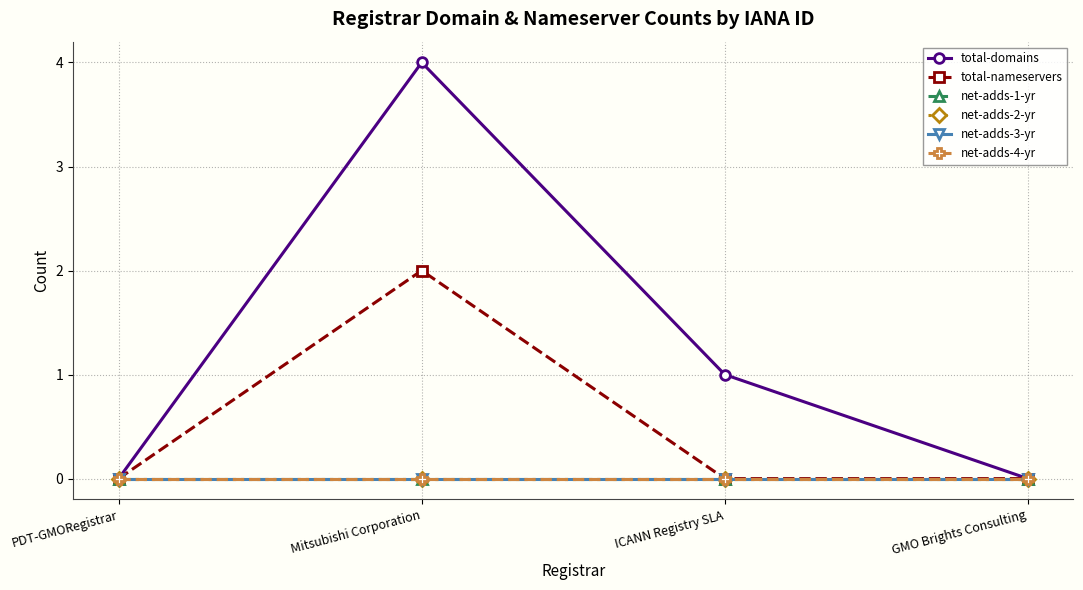

True or false: net-adds-4-yr has a value of 0 at ICANN Registry SLA.

True